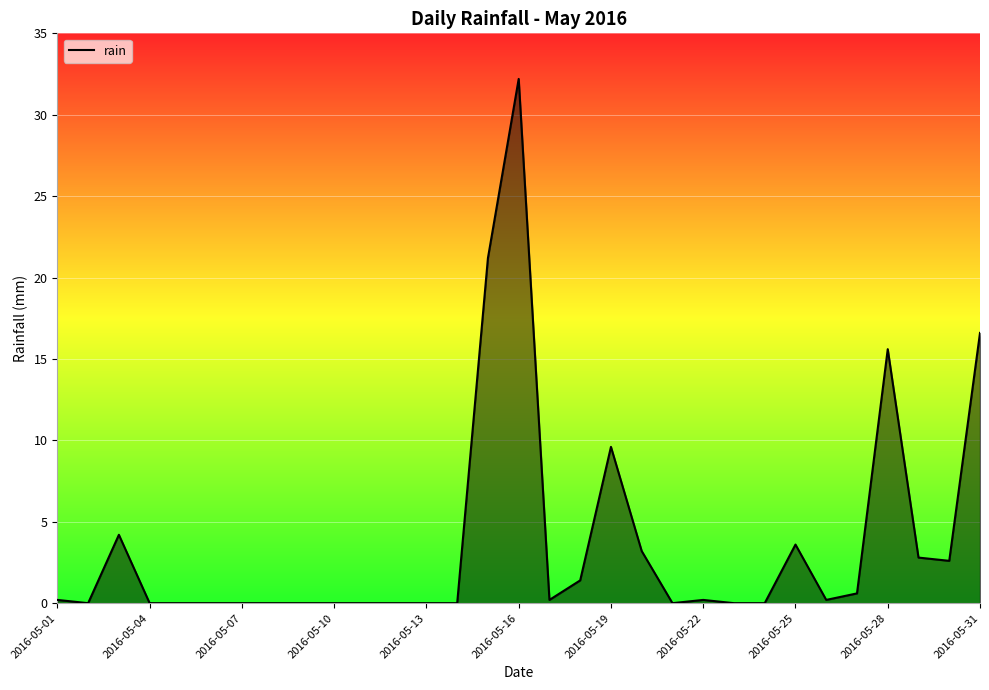

What is the greatest value displayed?

32.2